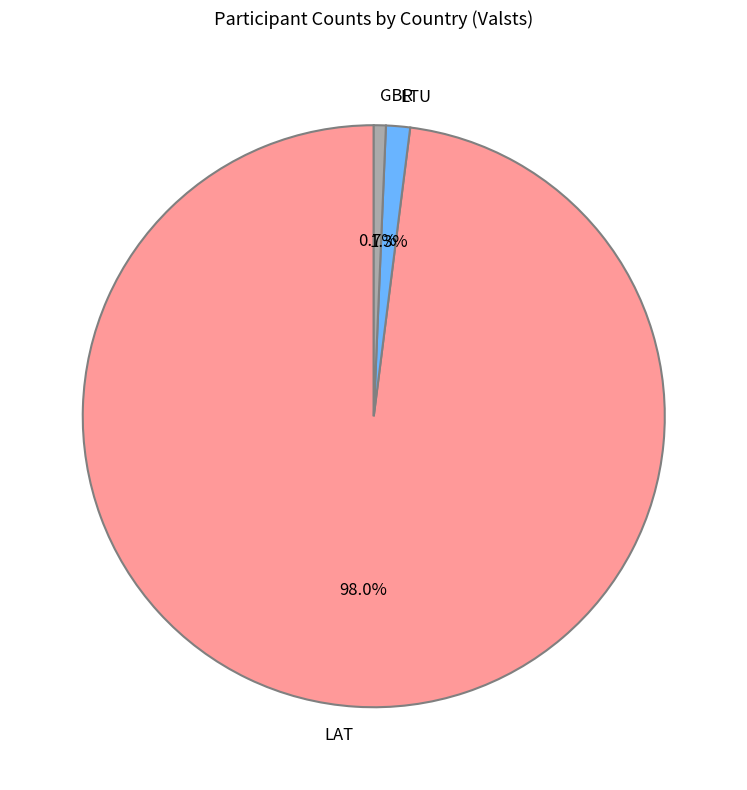

What is the smallest slice in the pie chart?

GBR